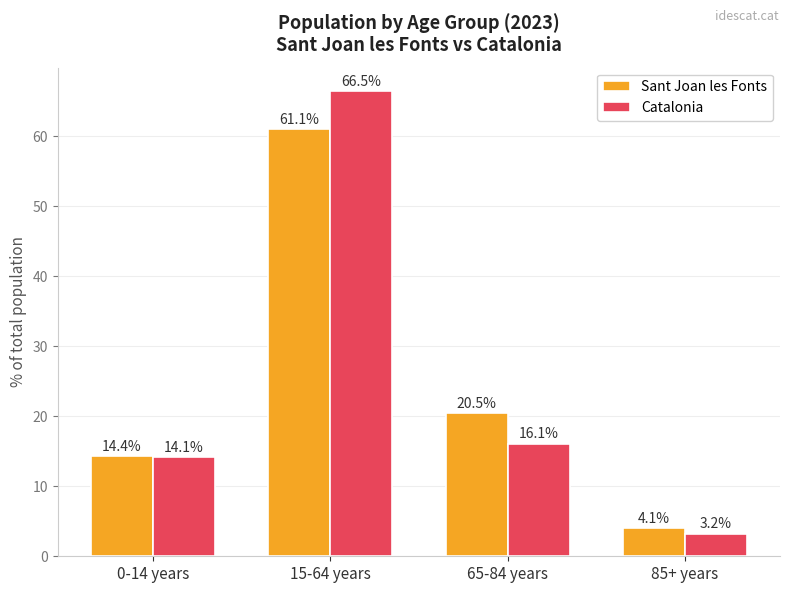

At which label does Catalonia reach its minimum?

85+ years